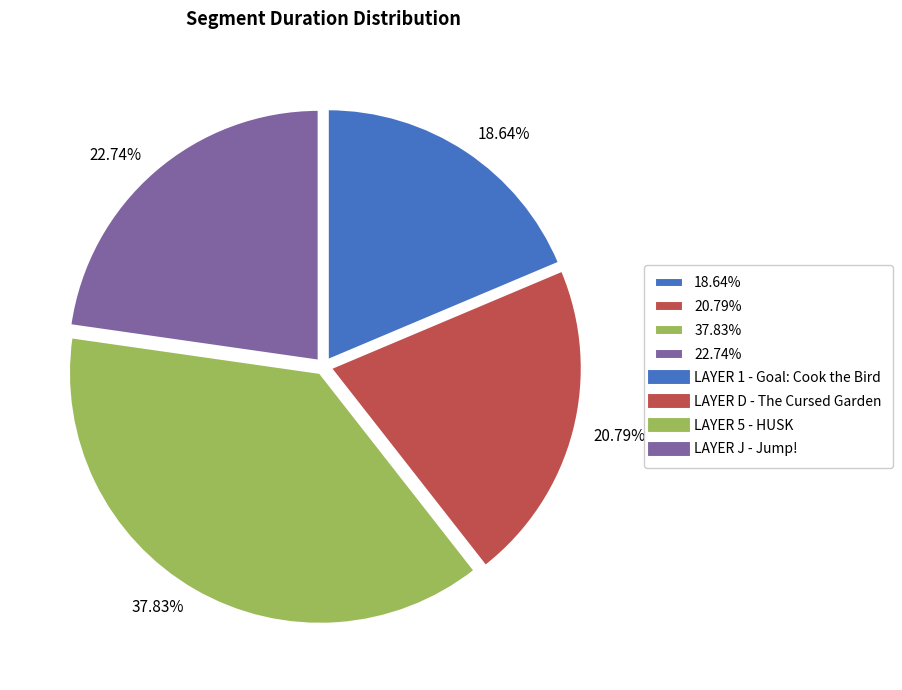

Count the number of slices in the pie.

4